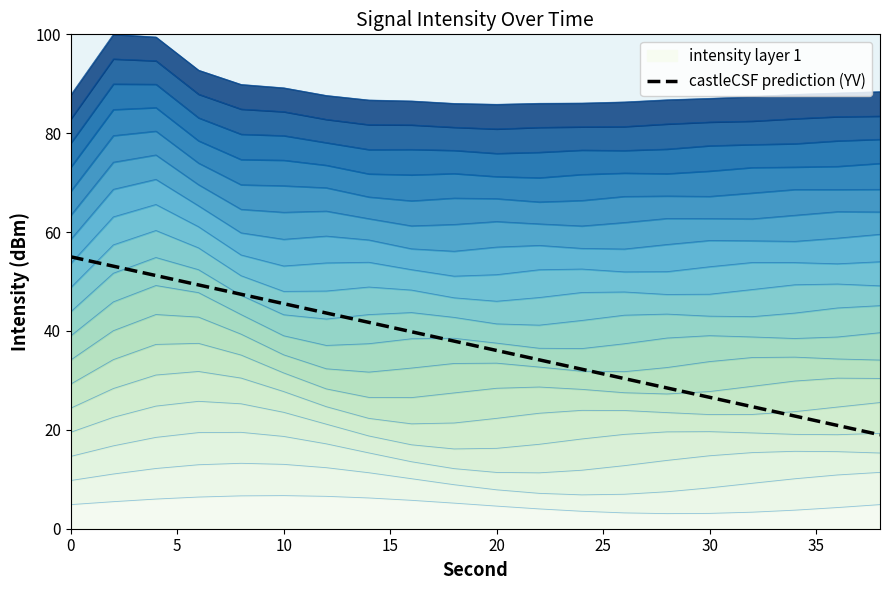

The value at 0 is 21.5. True or false?

False